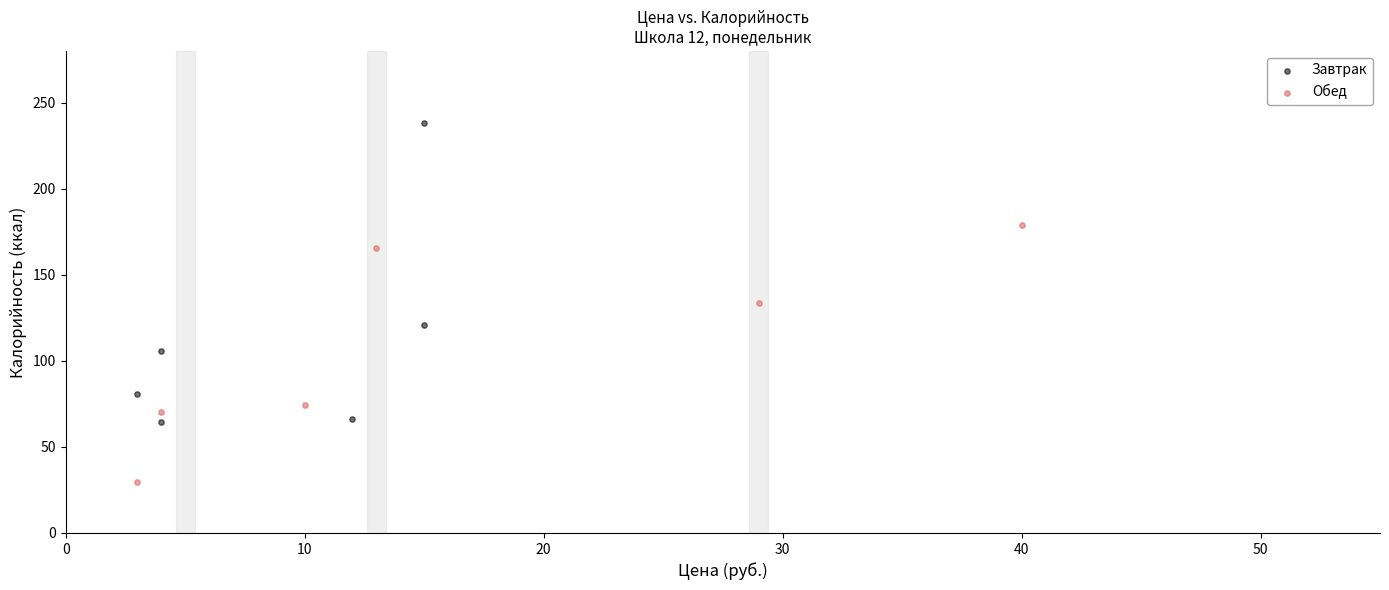

Which series reaches the minimum Y coordinate?

Обед